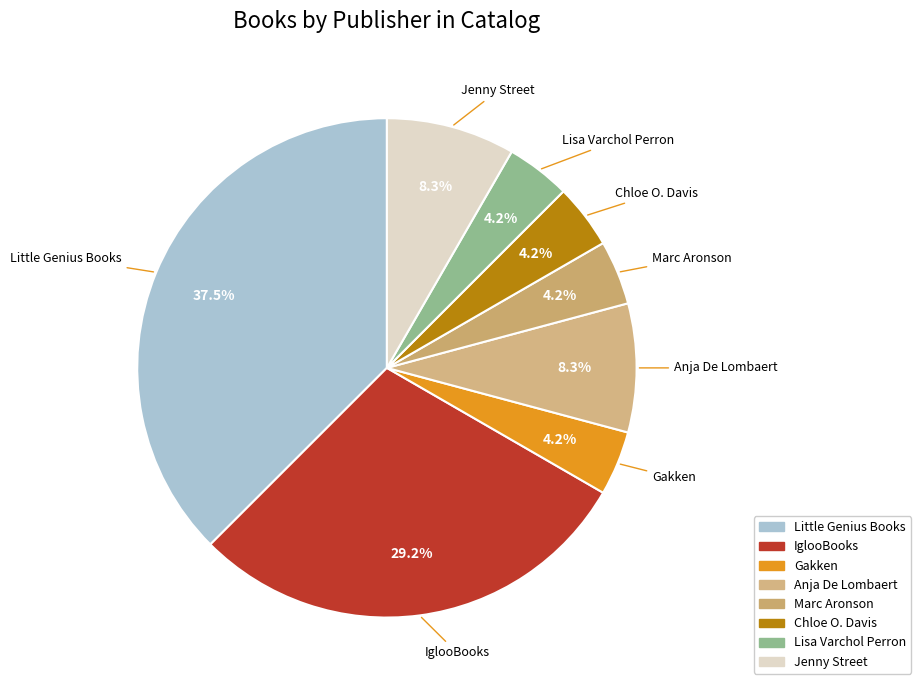

What is the ratio of the value at Gakken to the value at Anja De Lombaert?

0.5